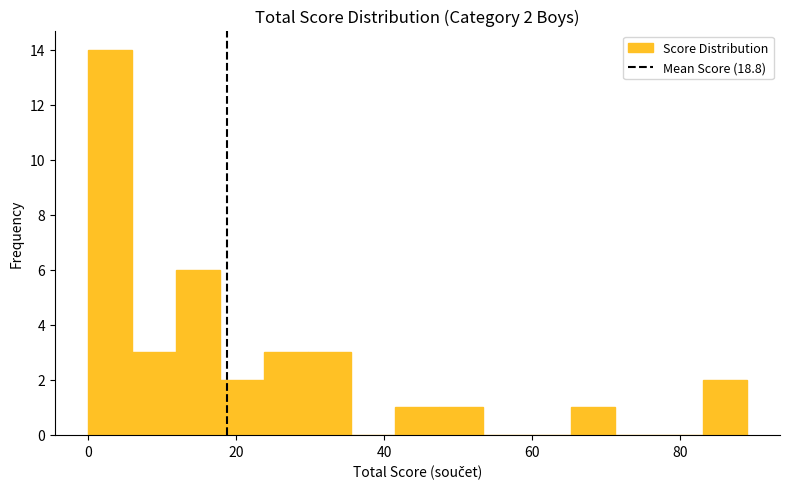

Around what value on the x-axis is the tallest bar? Give the approximate position of its centre, as read against the axis.

2